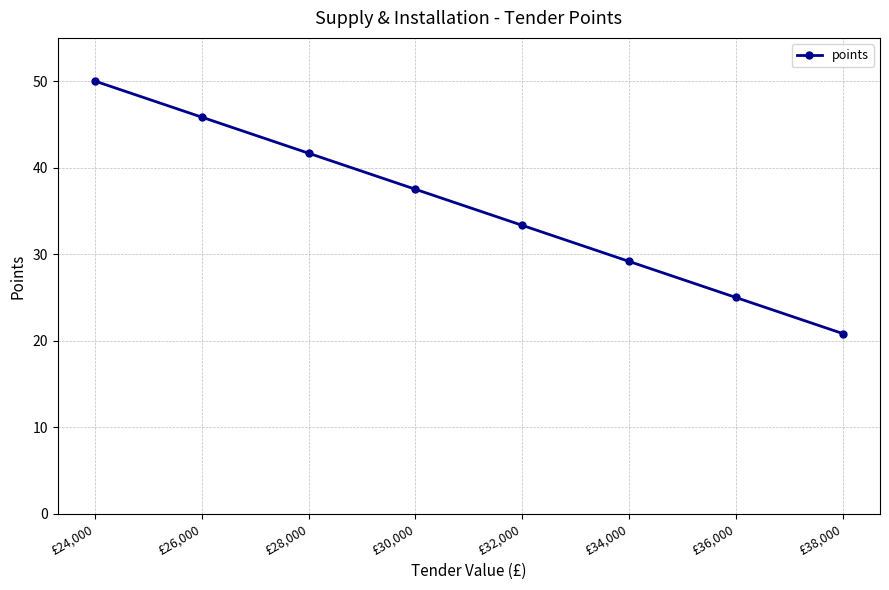

Reading right to left, what are all the values shown in this chart?

20.8	25.0	29.2	33.3	37.5	41.7	45.8	50.0